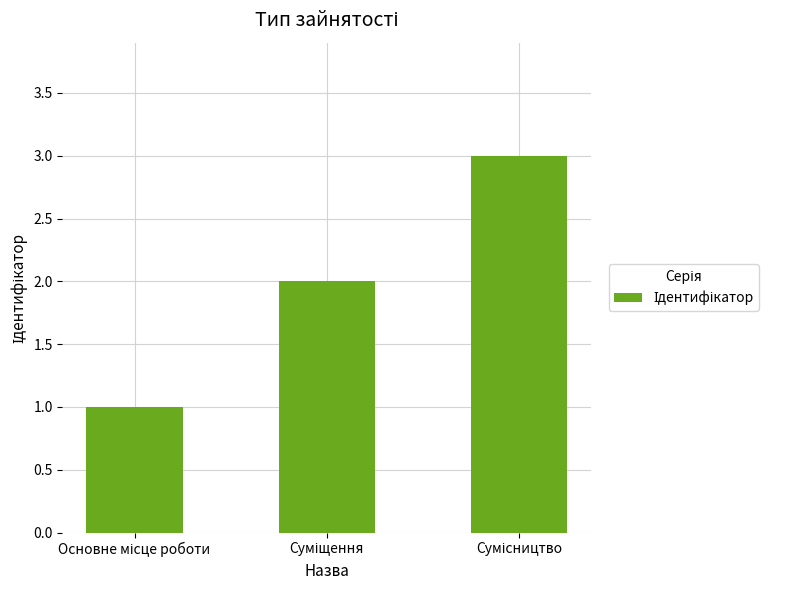

Count the values in the range 1 to 3.

3